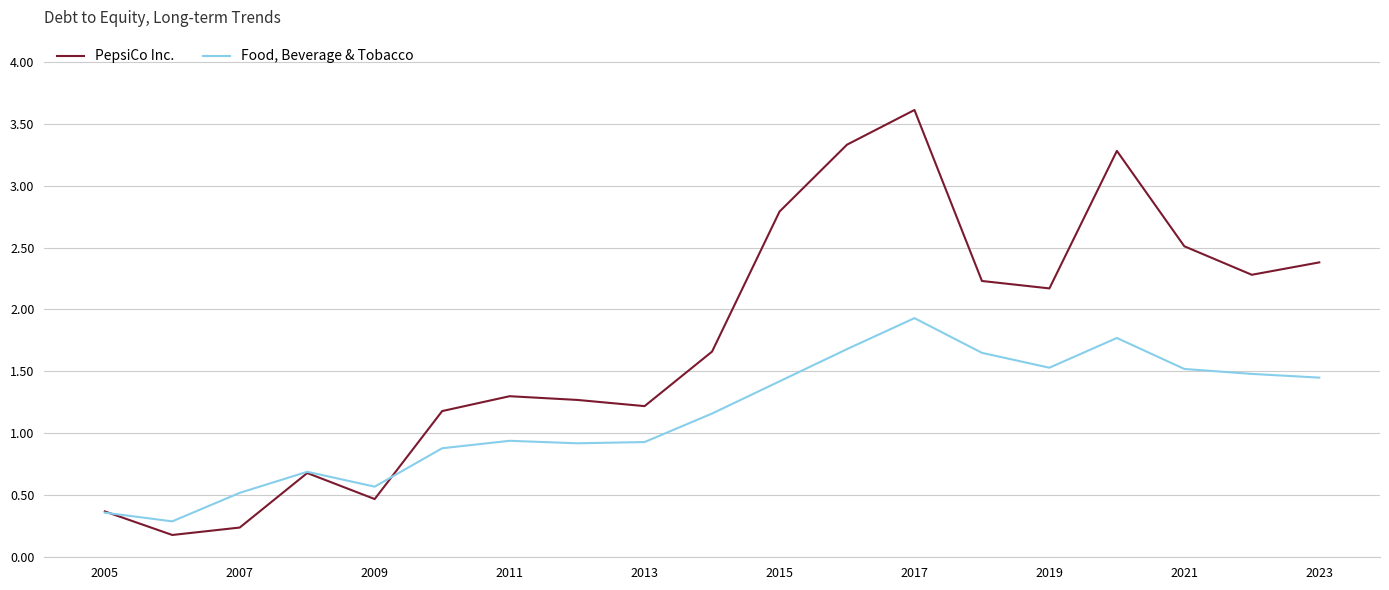

What is the greatest value displayed?

3.6